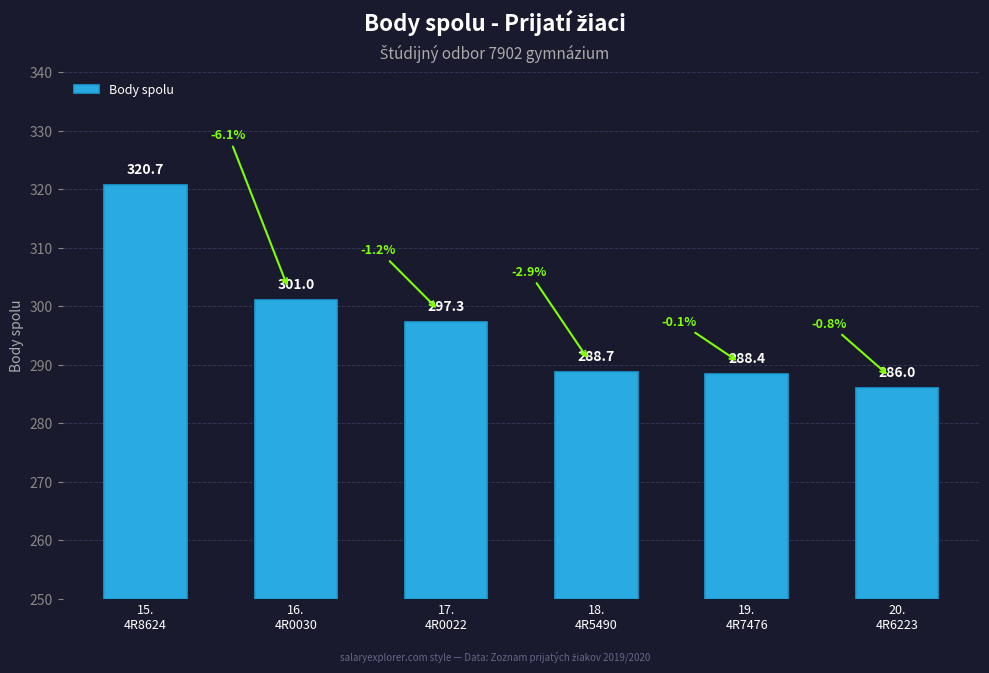

Is it true that the value at 18.
4R5490 is 18.9?

False